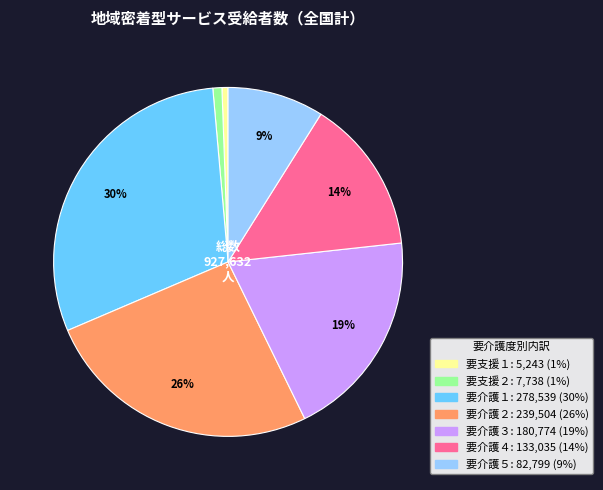

Is it true that 要介護２ is 26% of the pie?

True